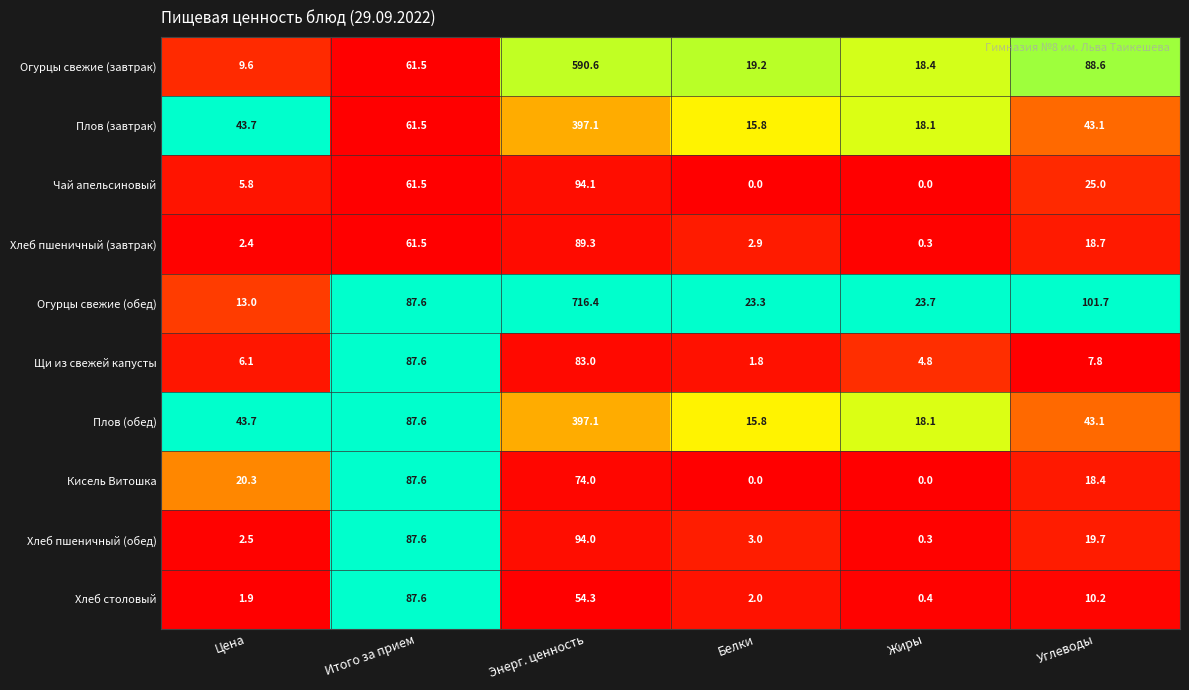

At which category is the sum across all series the highest?

Энерг. ценность